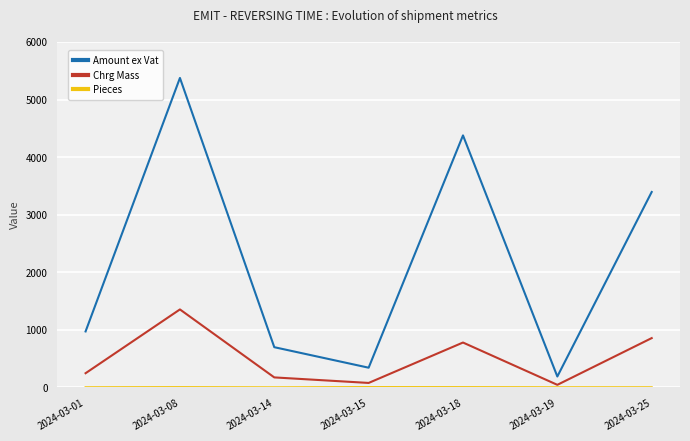

True or false: Amount ex Vat and Chrg Mass intersect in this chart.

False